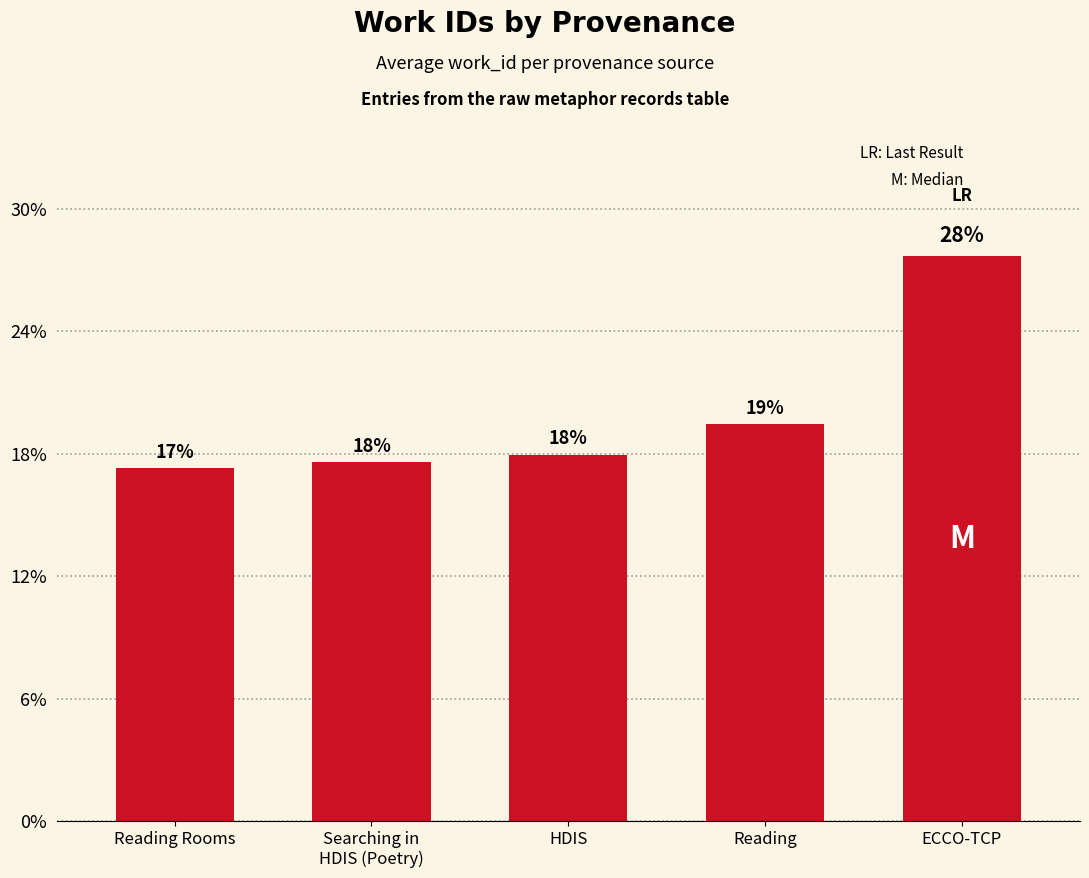

Are the bars horizontal?

No